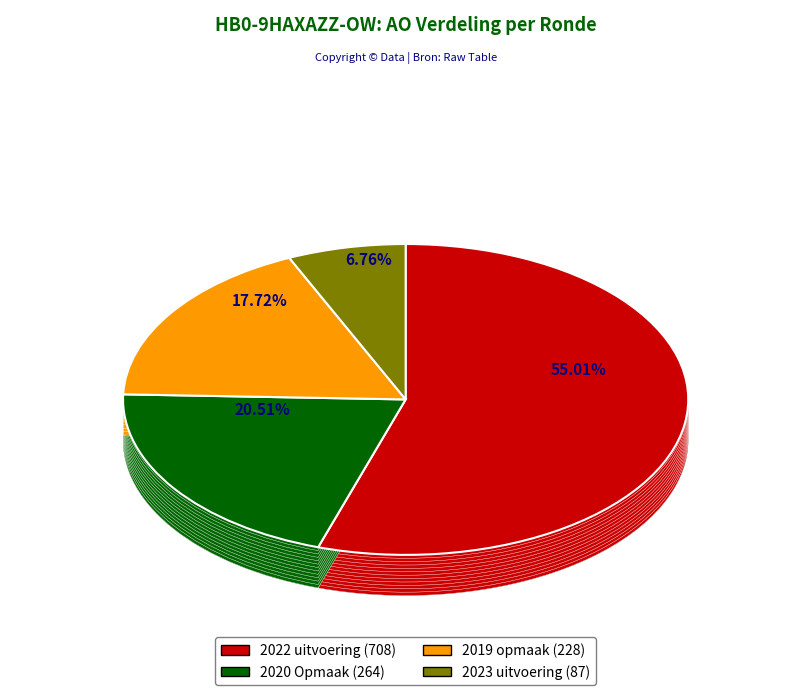

To the nearest percent, what is the average slice percentage?

25%